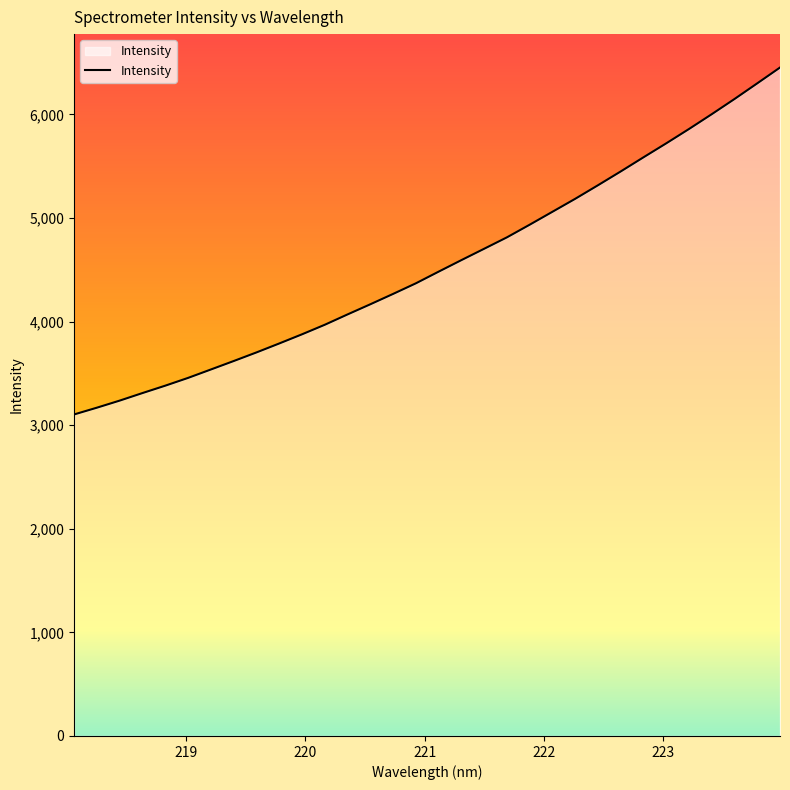

What is the minimum value shown in the chart?

3103.8